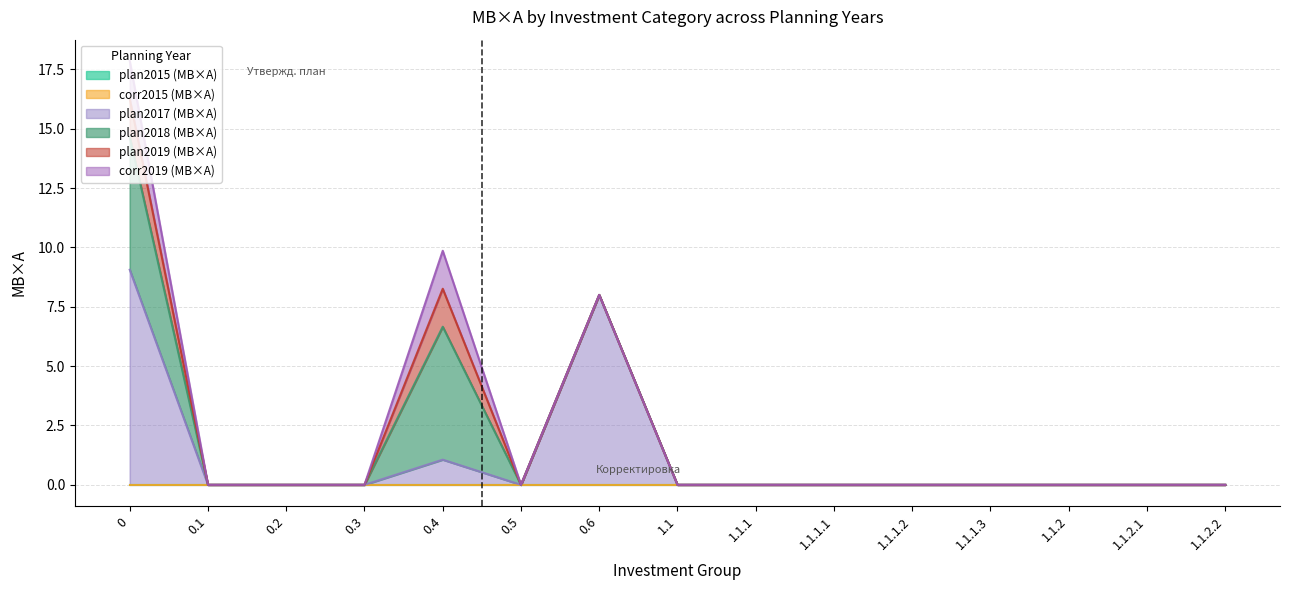

Where is col_62 (МВ×А corr2019) nearest to the value 0?

0.1